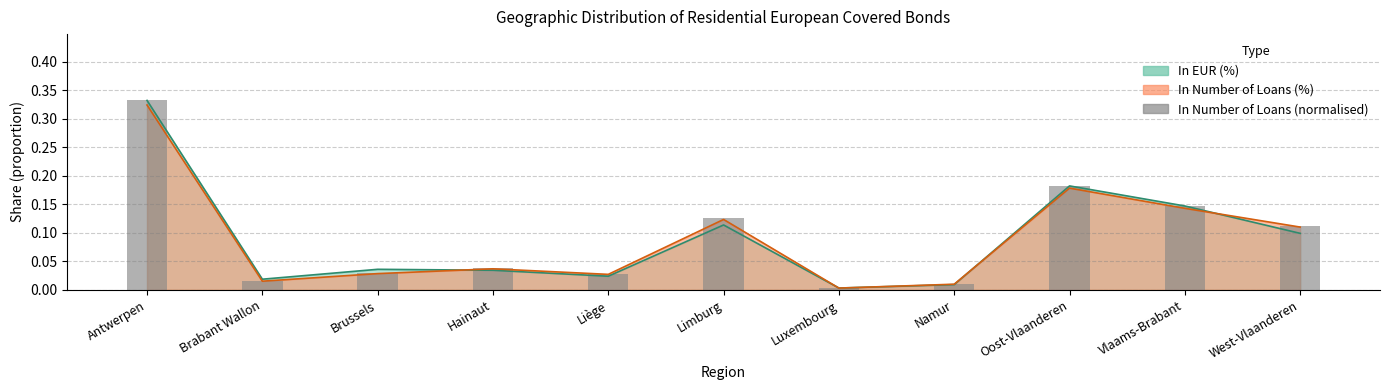

What is the sum of the values at Antwerpen and Brabant Wallon?

0.3